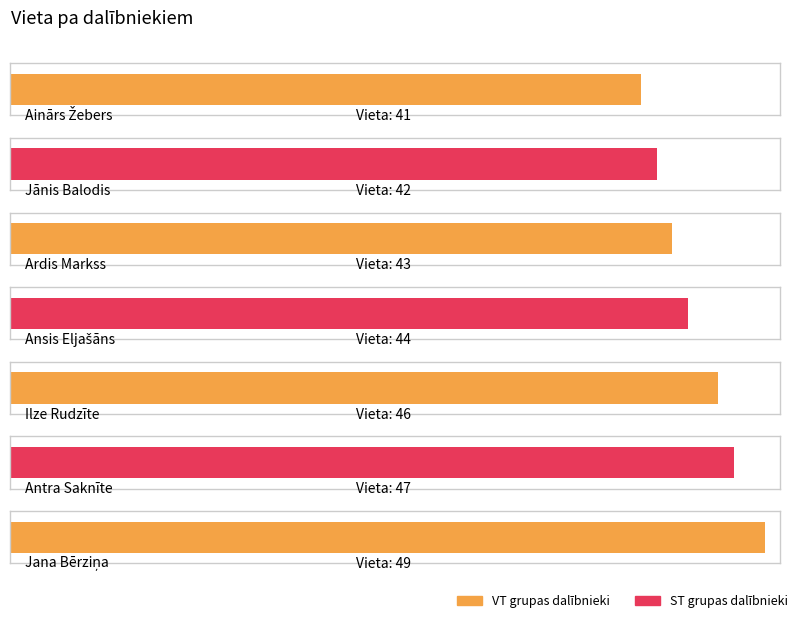

The value at Ainārs Žebers is 41. True or false?

True